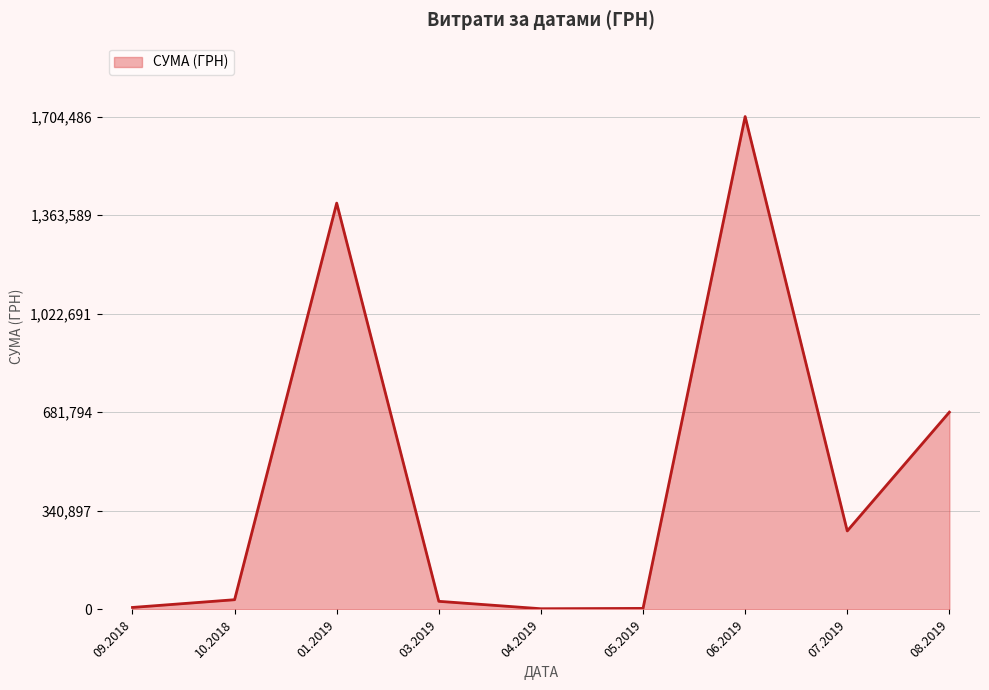

True or false: the data has more than 1 interior local peaks.

True